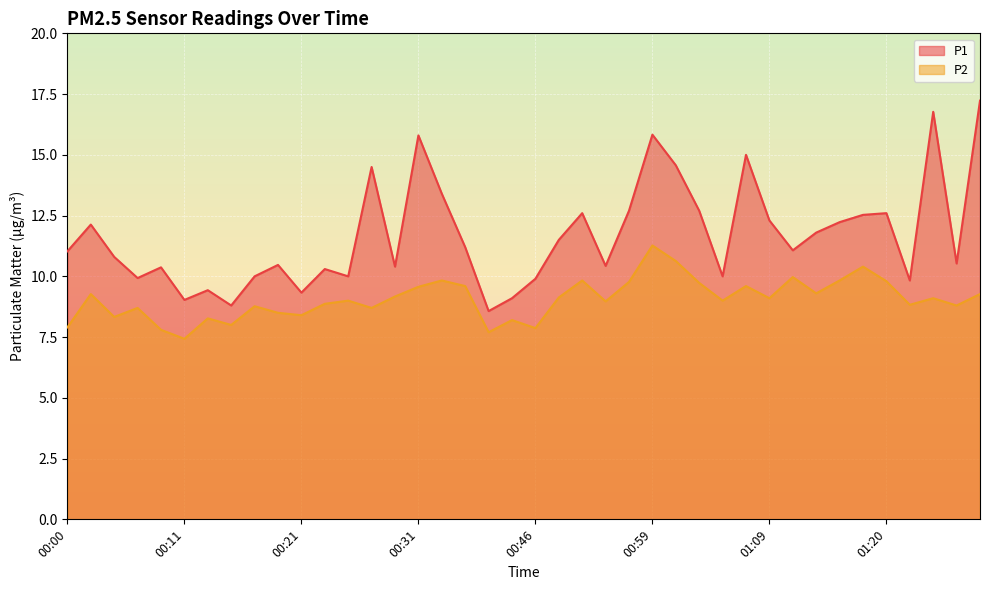

Reading left to right, list all the values displayed in this chart.

P1: 11.0	12.1	10.8	9.9	10.4	9.0	9.4	8.8	10.0	10.5	9.3	10.3	10.0	14.5	10.4	15.8	13.4	11.2	8.6	9.1	9.9	11.5	12.6	10.4	12.7	15.8	14.6	12.7	10.0	15.0	12.3	11.1	11.8	12.2	12.5	12.6	9.8	16.8	10.5	17.2
P2: 7.9	9.3	8.3	8.7	7.8	7.4	8.3	8.0	8.8	8.5	8.4	8.9	9.0	8.7	9.2	9.6	9.8	9.6	7.7	8.2	7.9	9.1	9.8	9.0	9.8	11.3	10.6	9.7	9.0	9.6	9.1	10.0	9.3	9.8	10.4	9.8	8.8	9.1	8.8	9.3